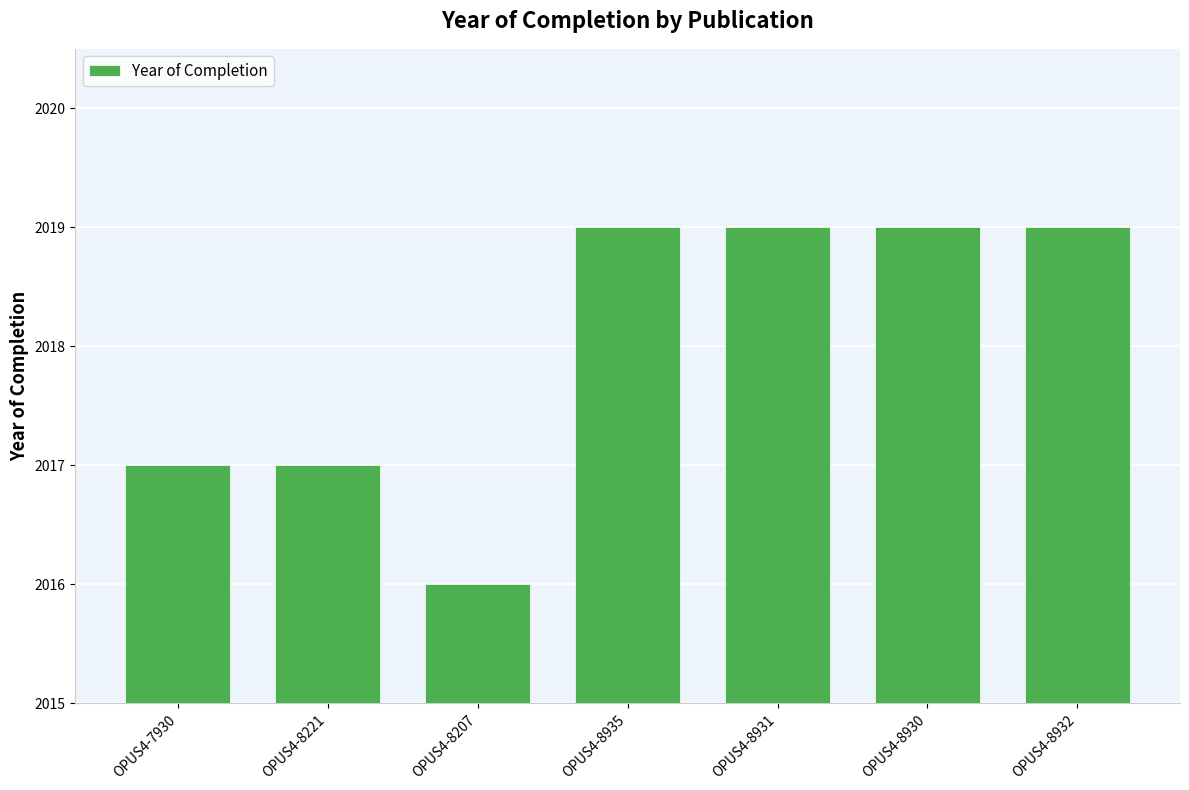

Between OPUS4-8931 and OPUS4-8221, which is larger?

OPUS4-8931